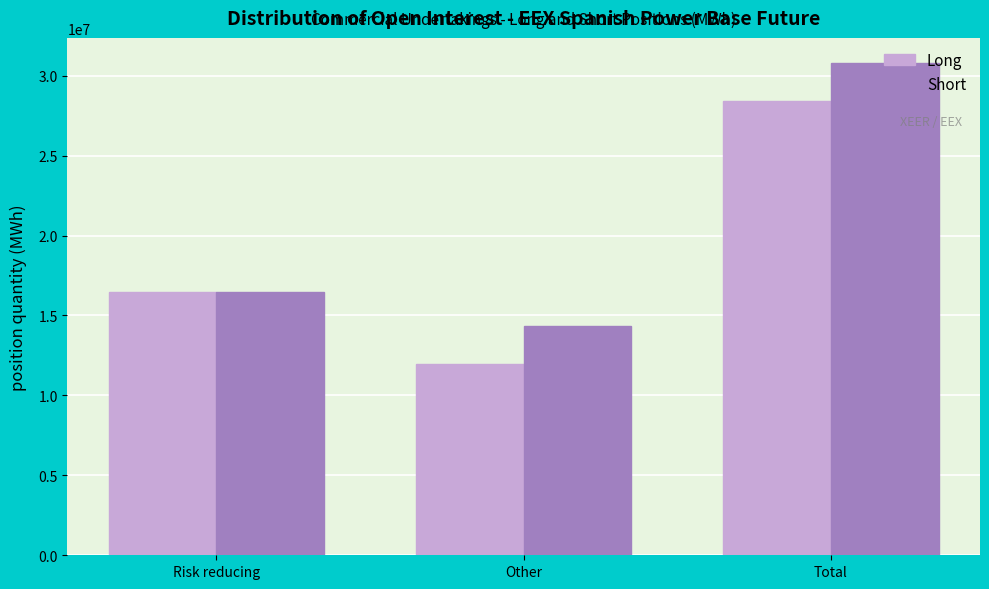

Reading left to right, extract all data points from this chart.

Long: Risk reducing=16439183	Other=11984744	Total=28423927
Short: Risk reducing=16471607	Other=14350062	Total=30821669